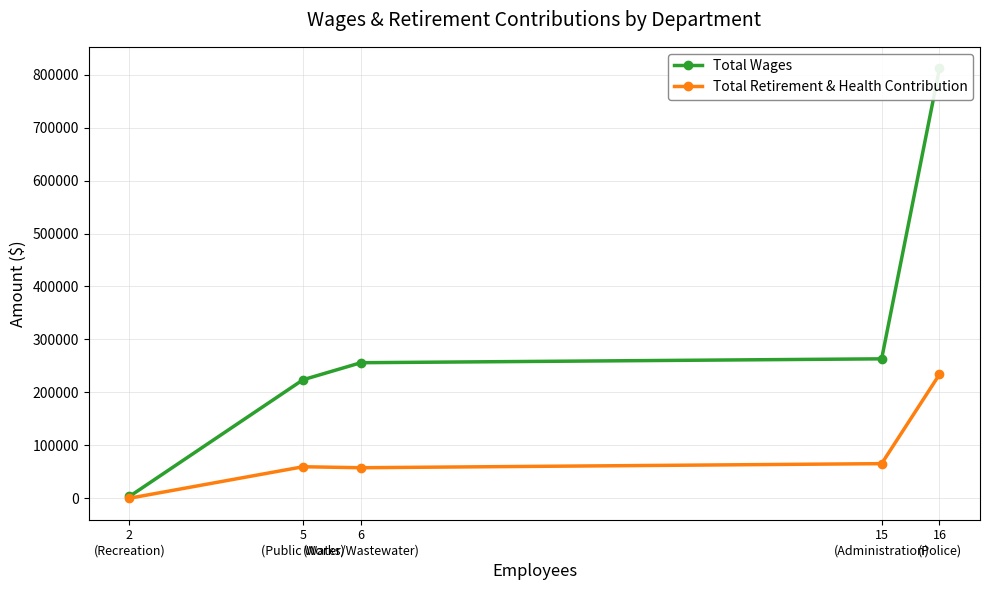

Where is the first local minimum for Total Retirement & Health Contribution?

6
(Water/Wastewater)